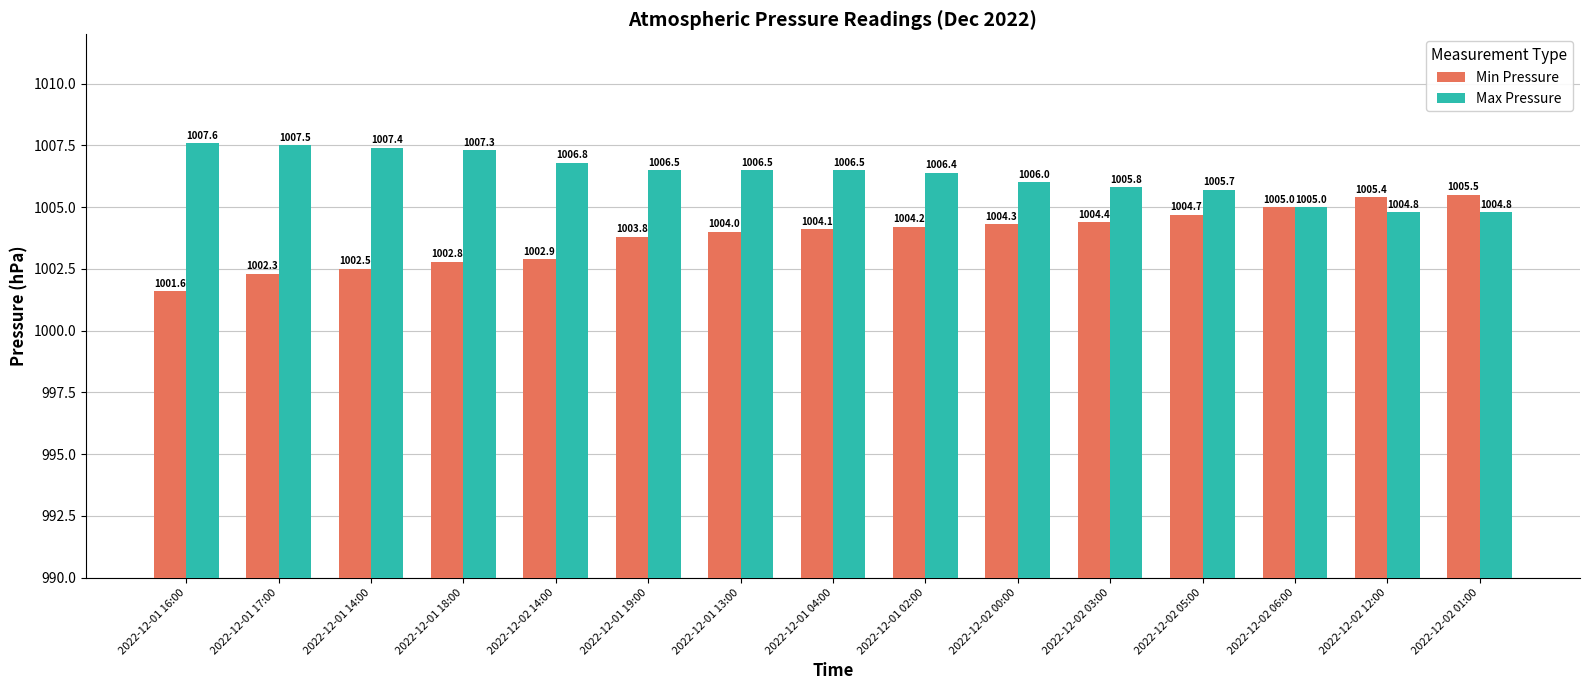

The Max Pressure series shows 1005.7 at 2022-12-02 05:00. True or false?

True